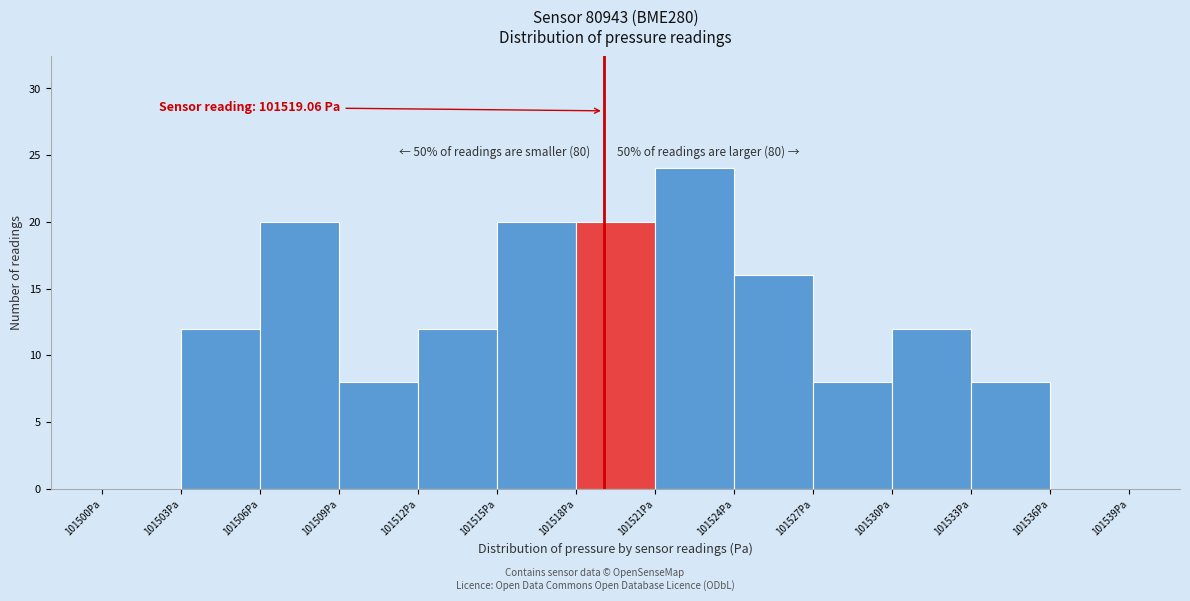

Over which range of the x-axis is the bar tallest?

101521 to 101524